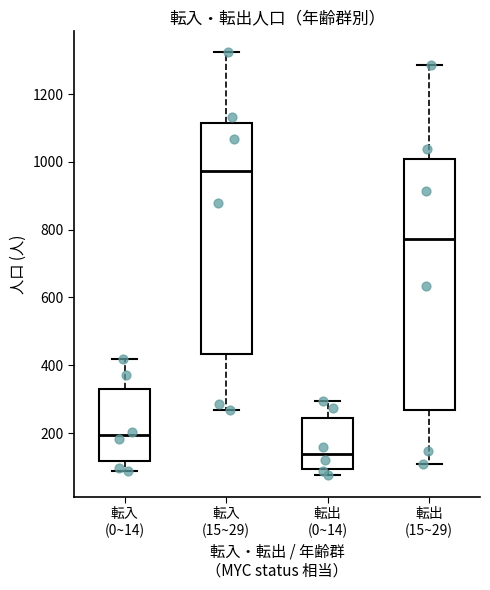

Reading left to right, transcribe this box plot: for each box, give where its median line is, the range the box spans, and where its two whiskers end, as read against the y-axis. The values are not printed on the chart, so give them approximately, as read against the axis.

転入 (0~14): median 200, box 120 to 320, whiskers 80 to 420
転入 (15~29): median 980, box 440 to 1120, whiskers 260 to 1320
転出 (0~14): median 140, box 100 to 240, whiskers 80 to 300
転出 (15~29): median 780, box 260 to 1000, whiskers 100 to 1280